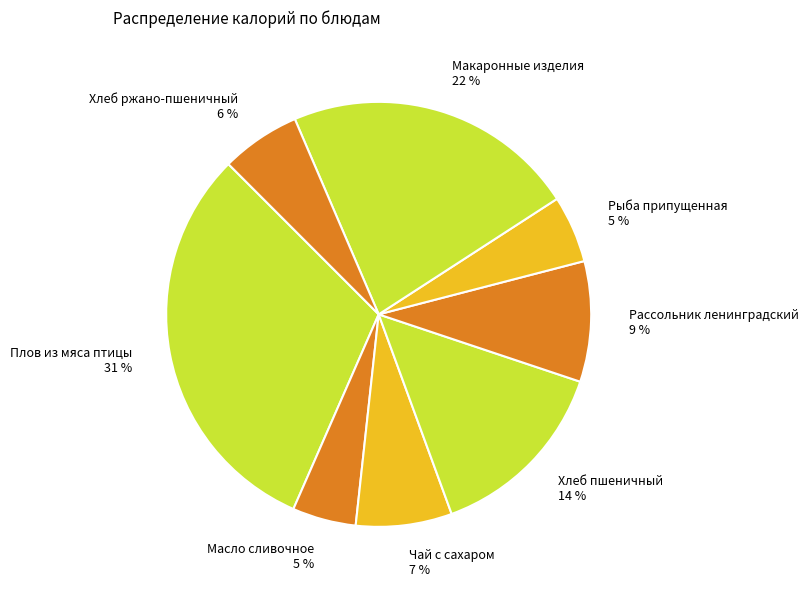

To the nearest percent, what is the average slice percentage?

12%